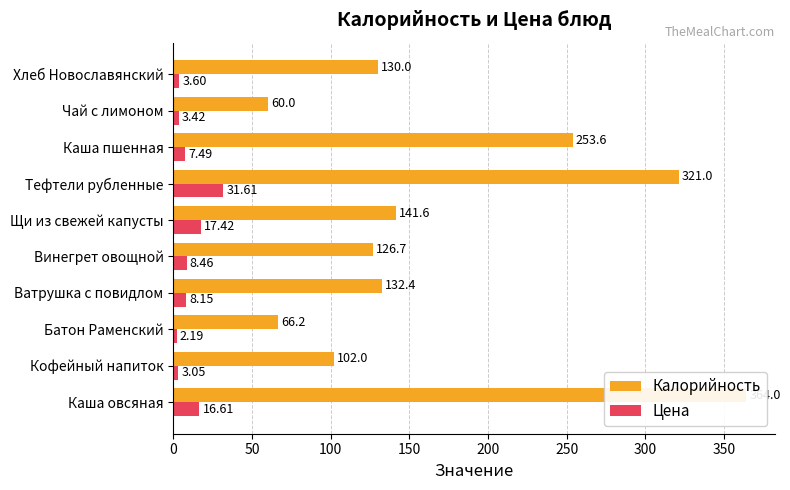

Does the chart contain stacked bars?

No